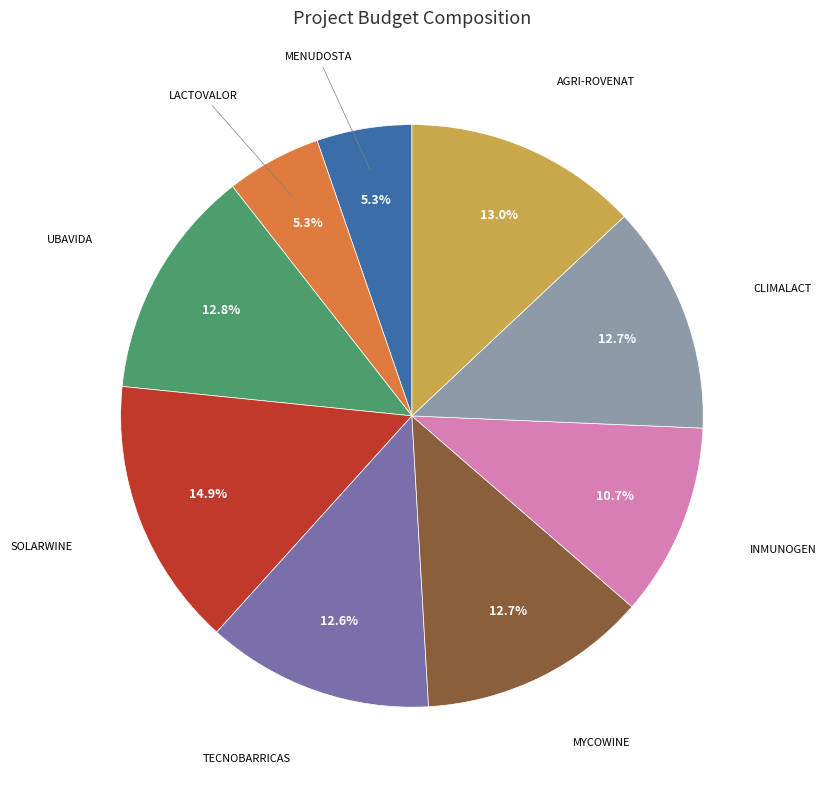

Is there a majority slice in this chart?

No